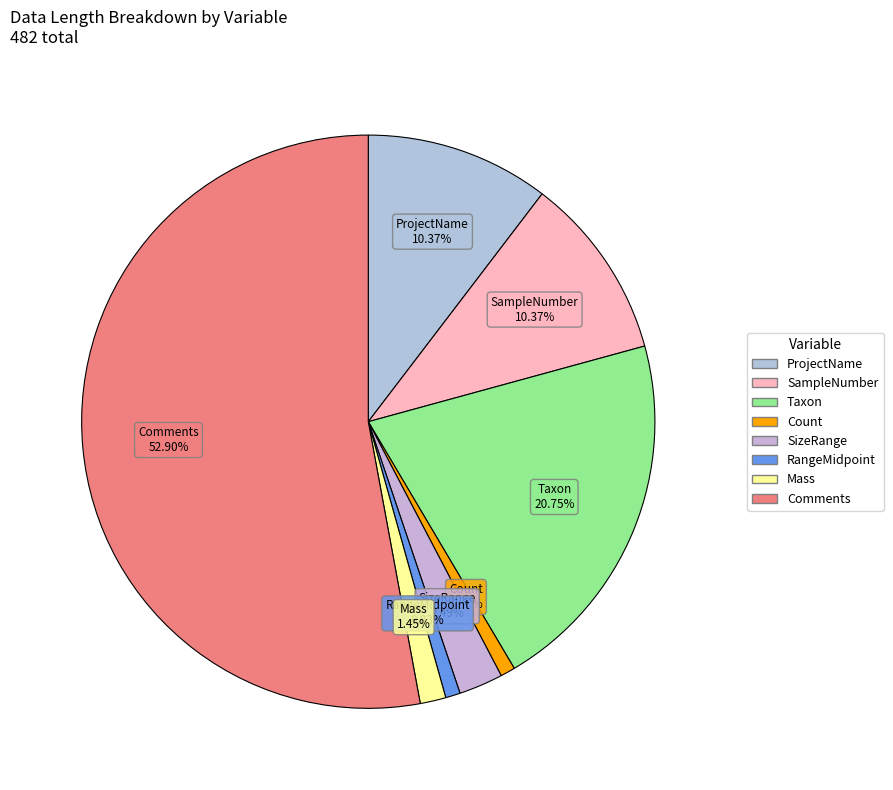

Approximately how many times larger is the value at ProjectName compared to Taxon?

0.5